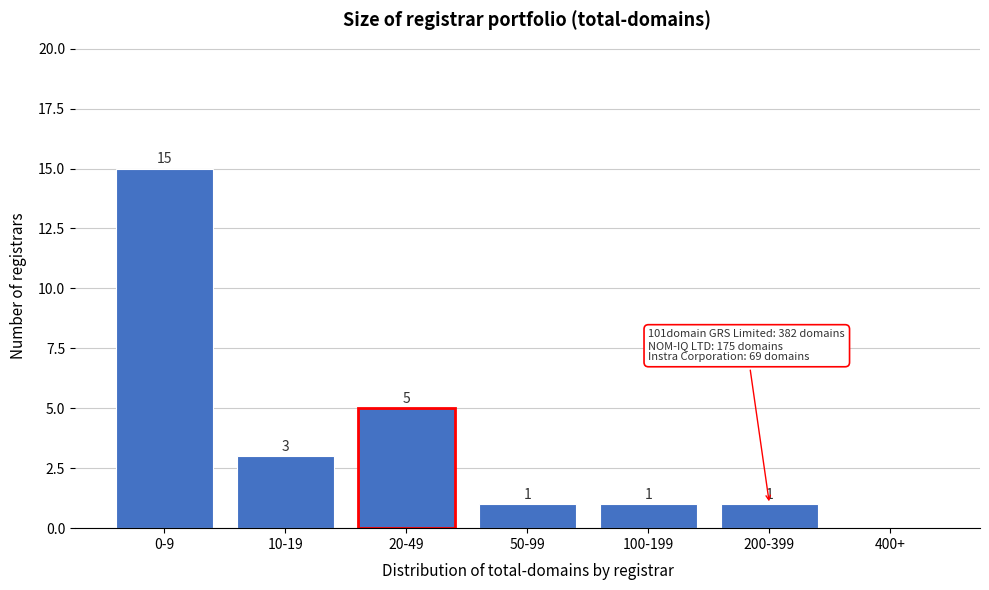

Reading left to right, list all the values displayed in this chart.

0-9=15	10-19=3	20-49=5	50-99=1	100-199=1	200-399=1	400+=0